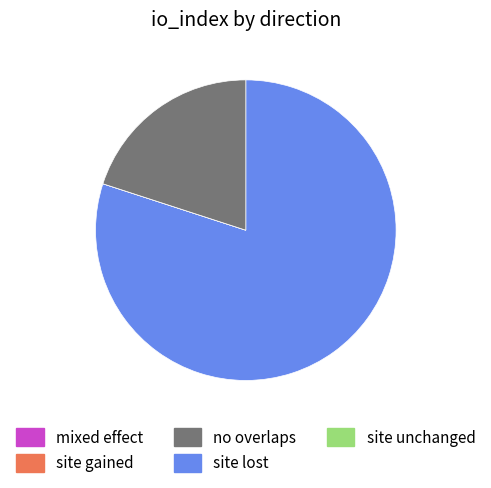

Does any single category account for the majority?

Yes